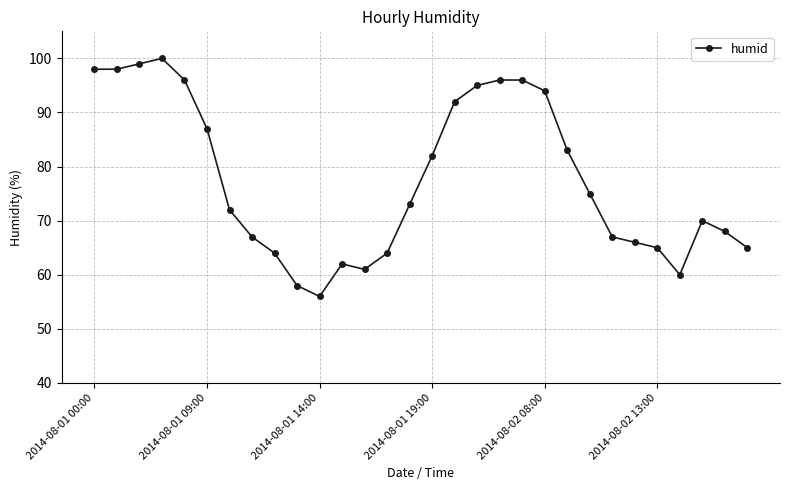

What is the value of the 26th point from the left?

65